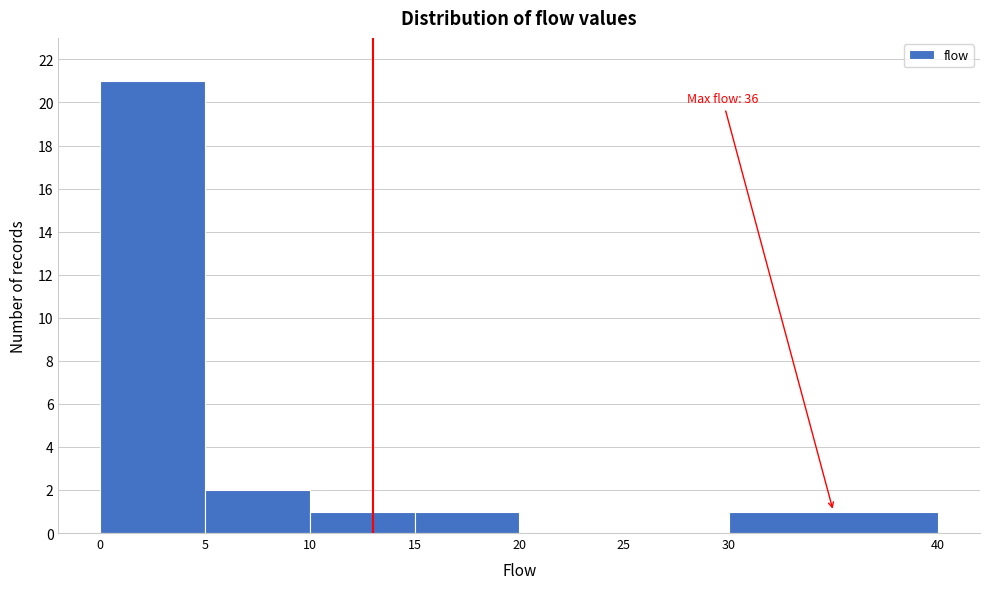

Which range on the x-axis has the tallest bar?

0 to 5